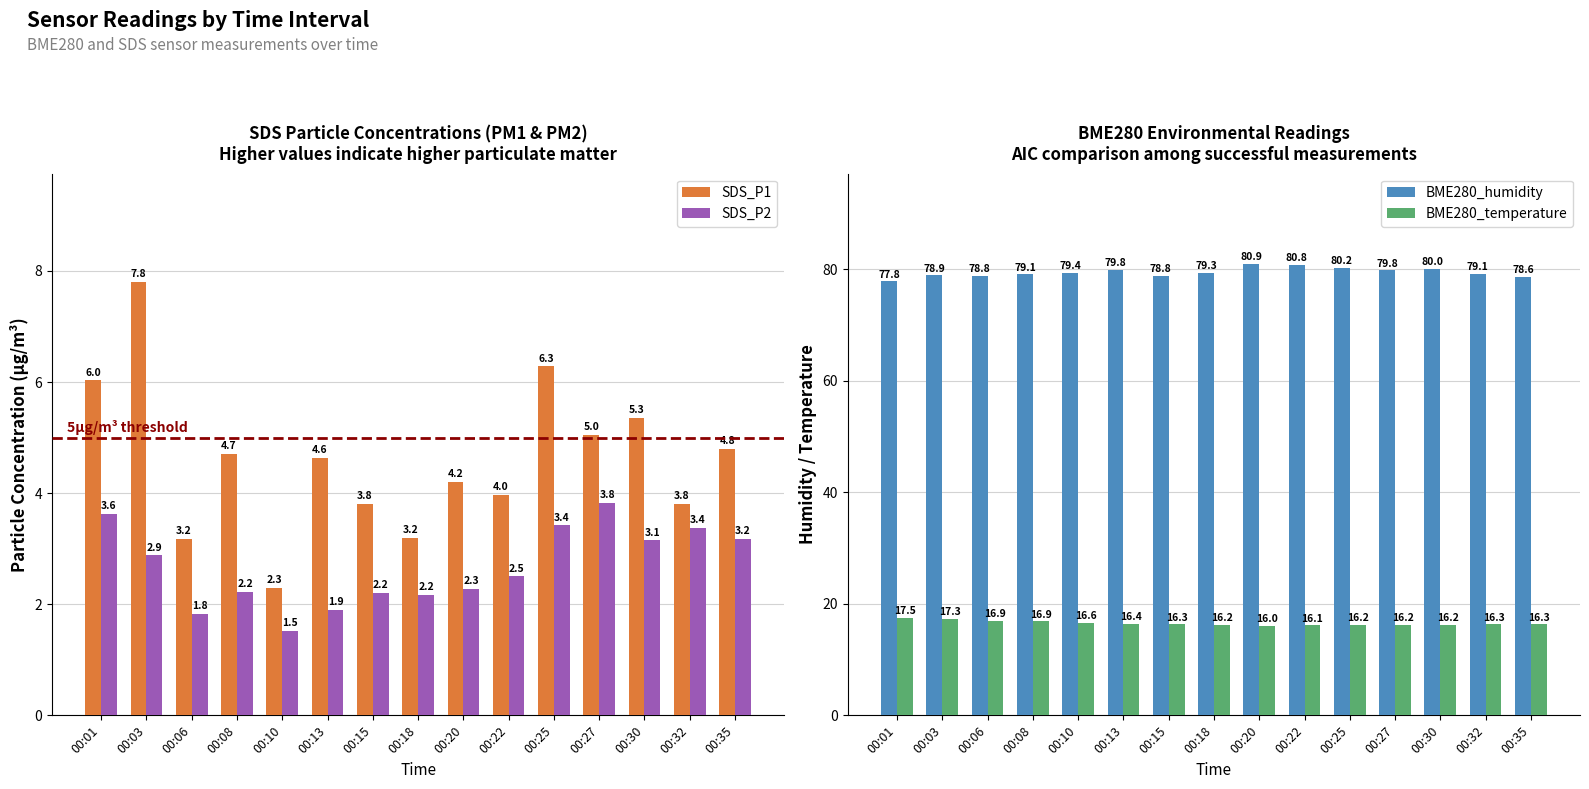

What is the value of the BME280_humidity bar at the 3rd from the left?

78.8